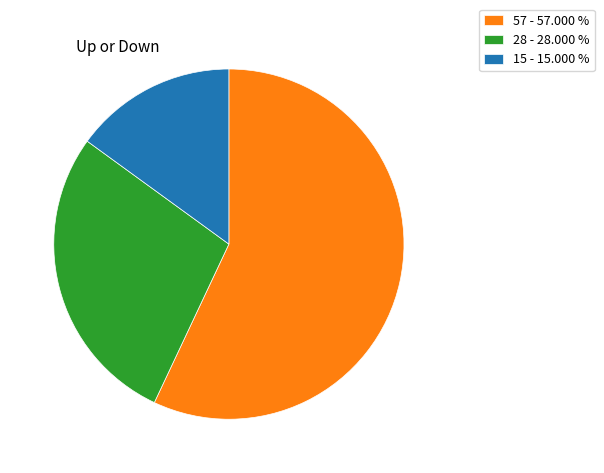

Which category has the biggest portion of the pie?

57 - 57.000 %